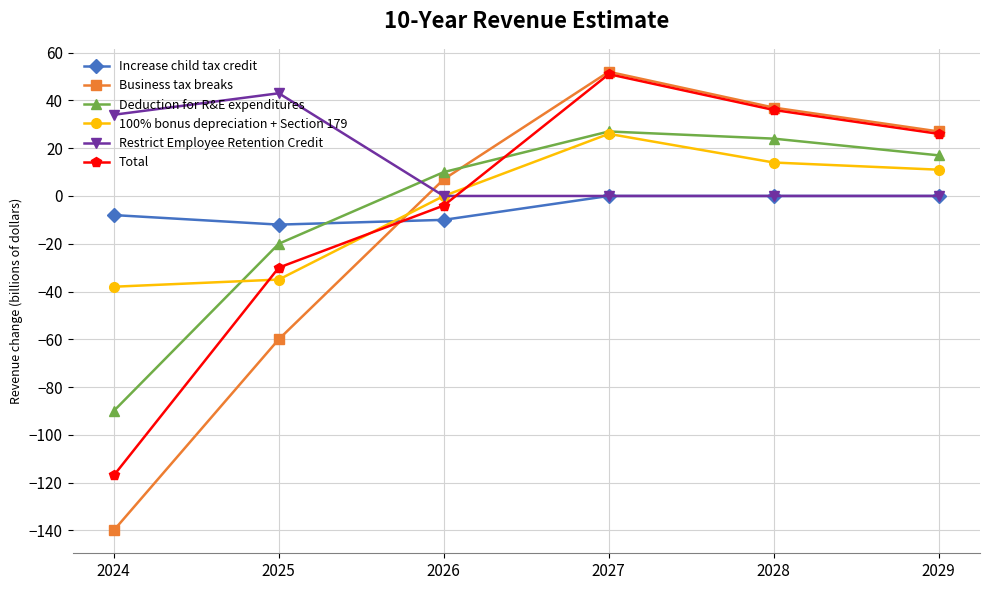

How many distinct data groups are displayed?

6